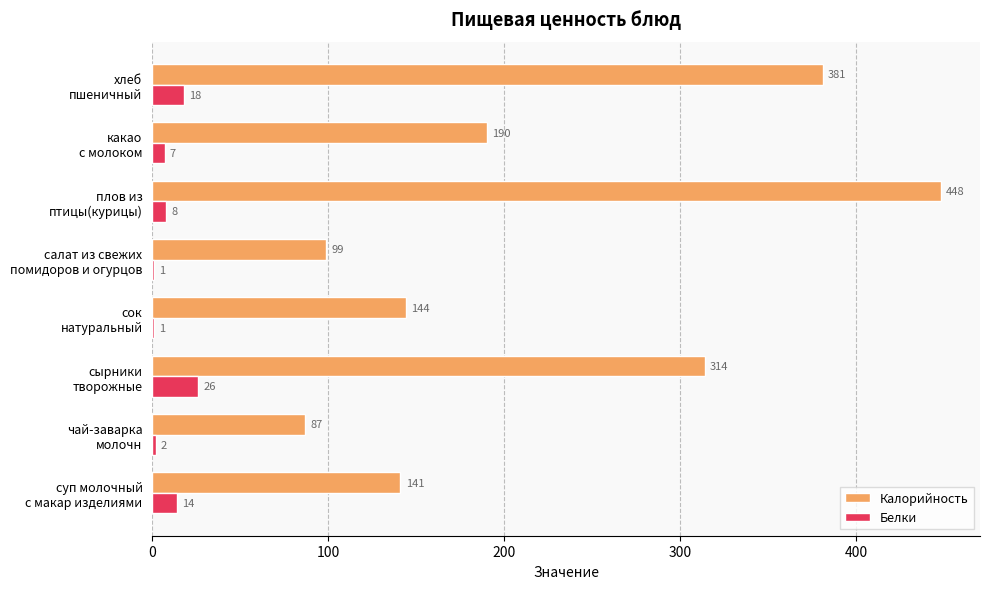

What is the average value of the Белки series?

10